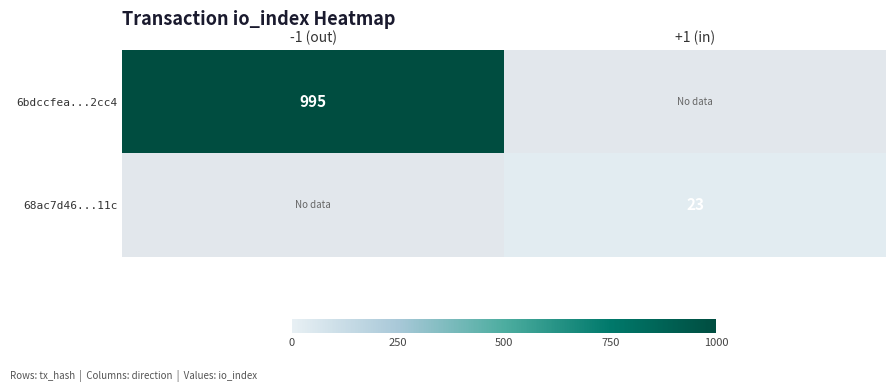

True or false: 6bdccfea...2cc4 has a value of 995 at -1 (out).

True